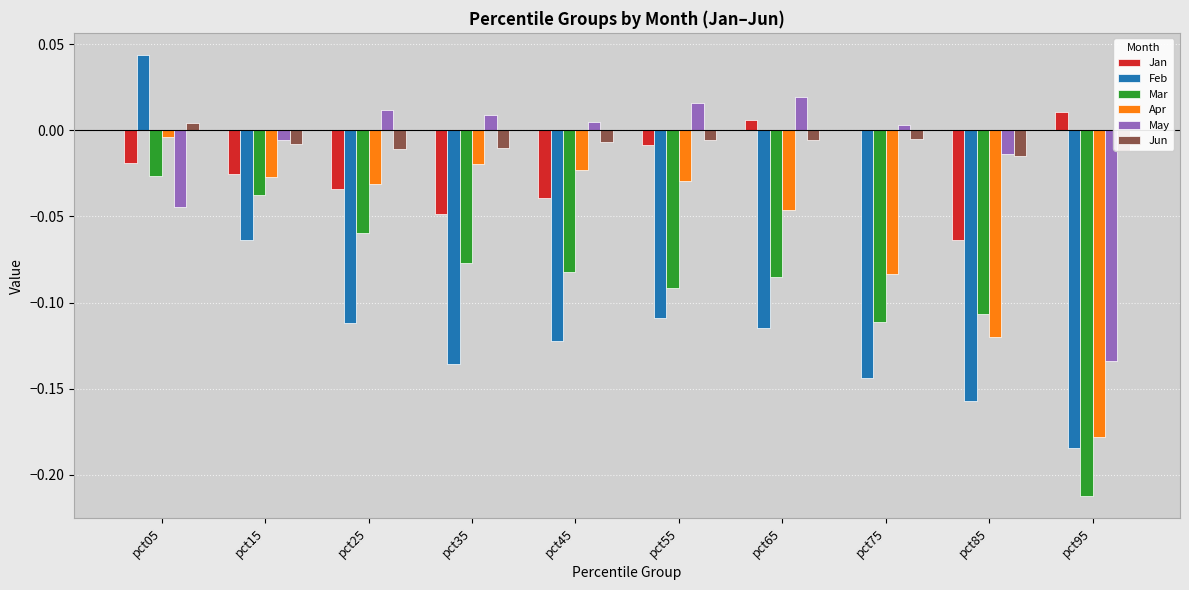

At which category is the sum across all series the highest?

pct05